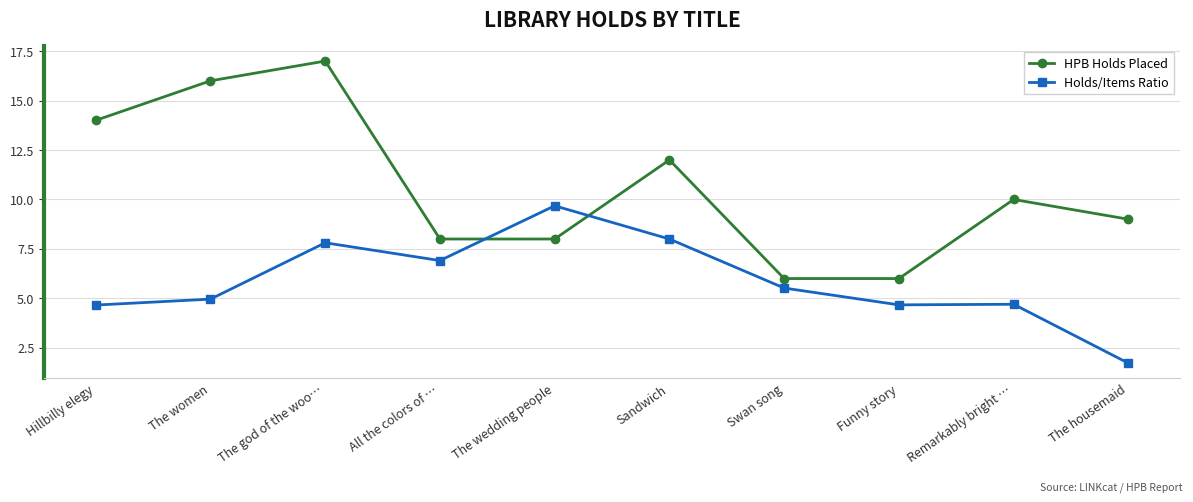

Which series has the widest spread of values?

HPB Holds Placed